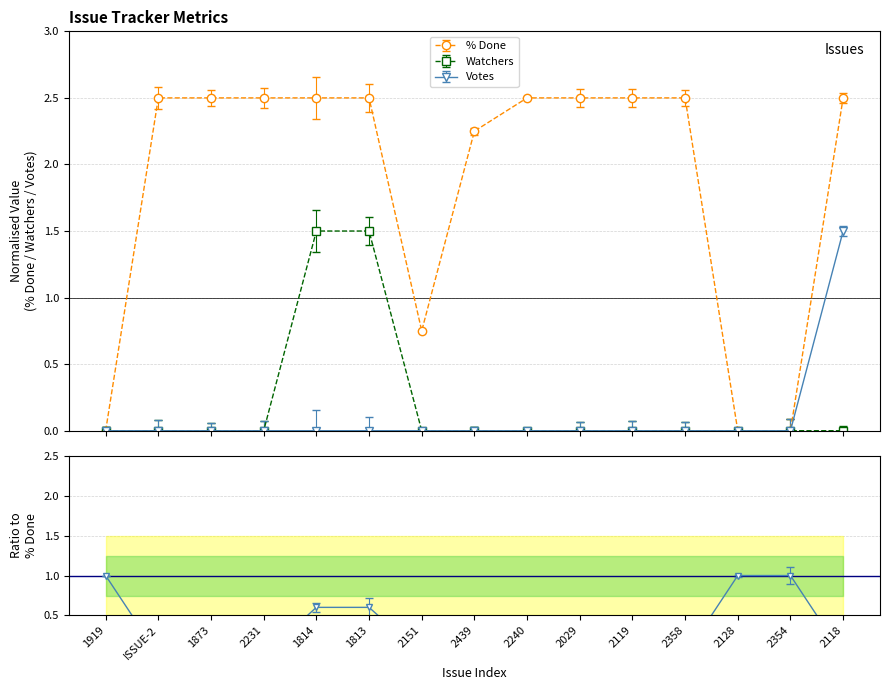

How many Watchers values are between 0 and 1?

13